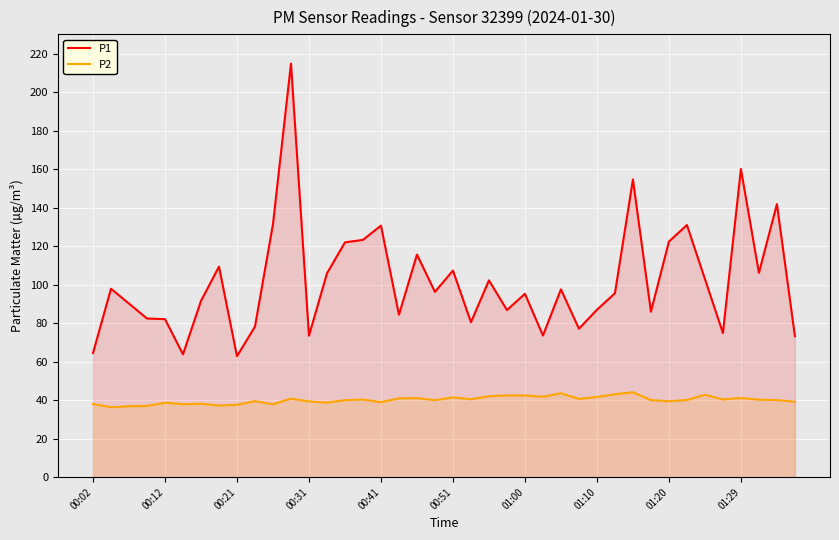

True or false: P1 has more than 1 points higher than both neighbors.

True